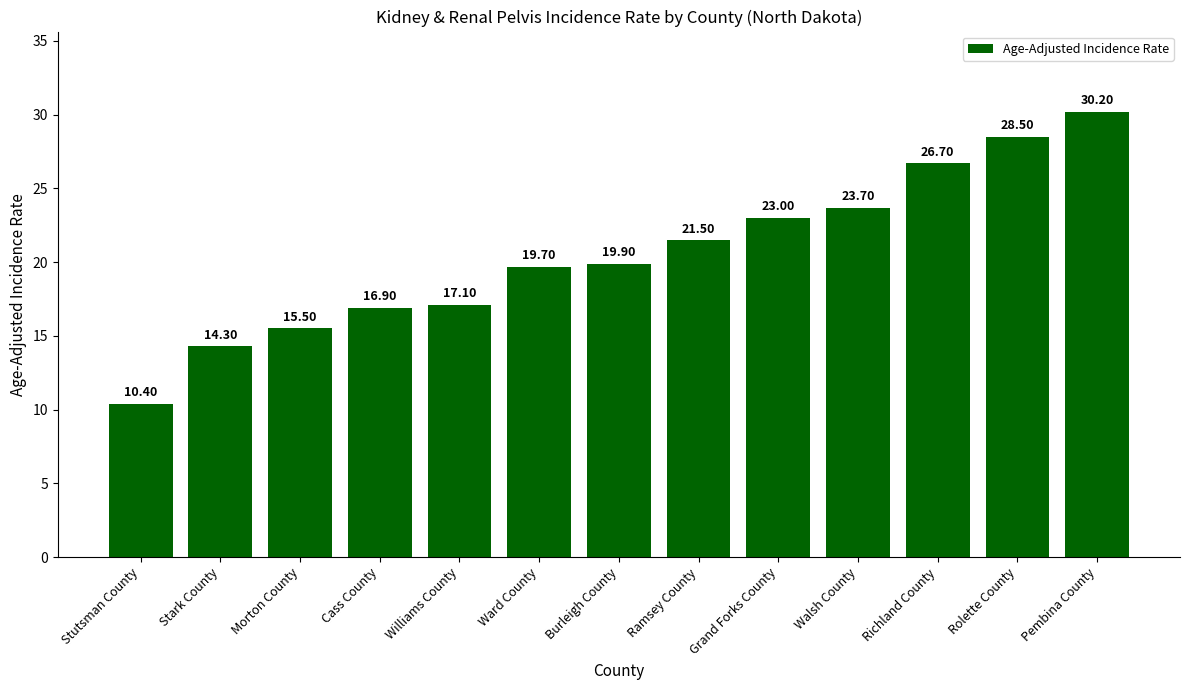

What is the change in value from Ward County to Grand Forks County?

+3.3